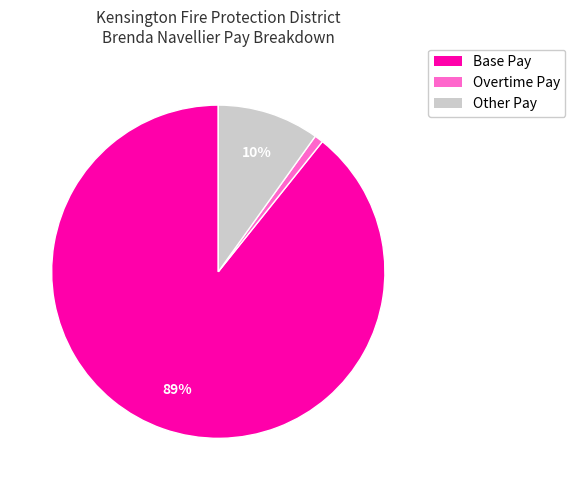

To the nearest percent, what is the difference between the largest and smallest slice percentages?

88%